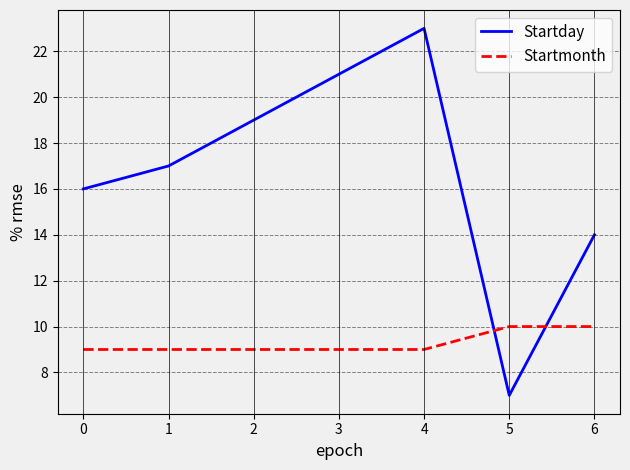

The Startday series shows 16 at 0. True or false?

True